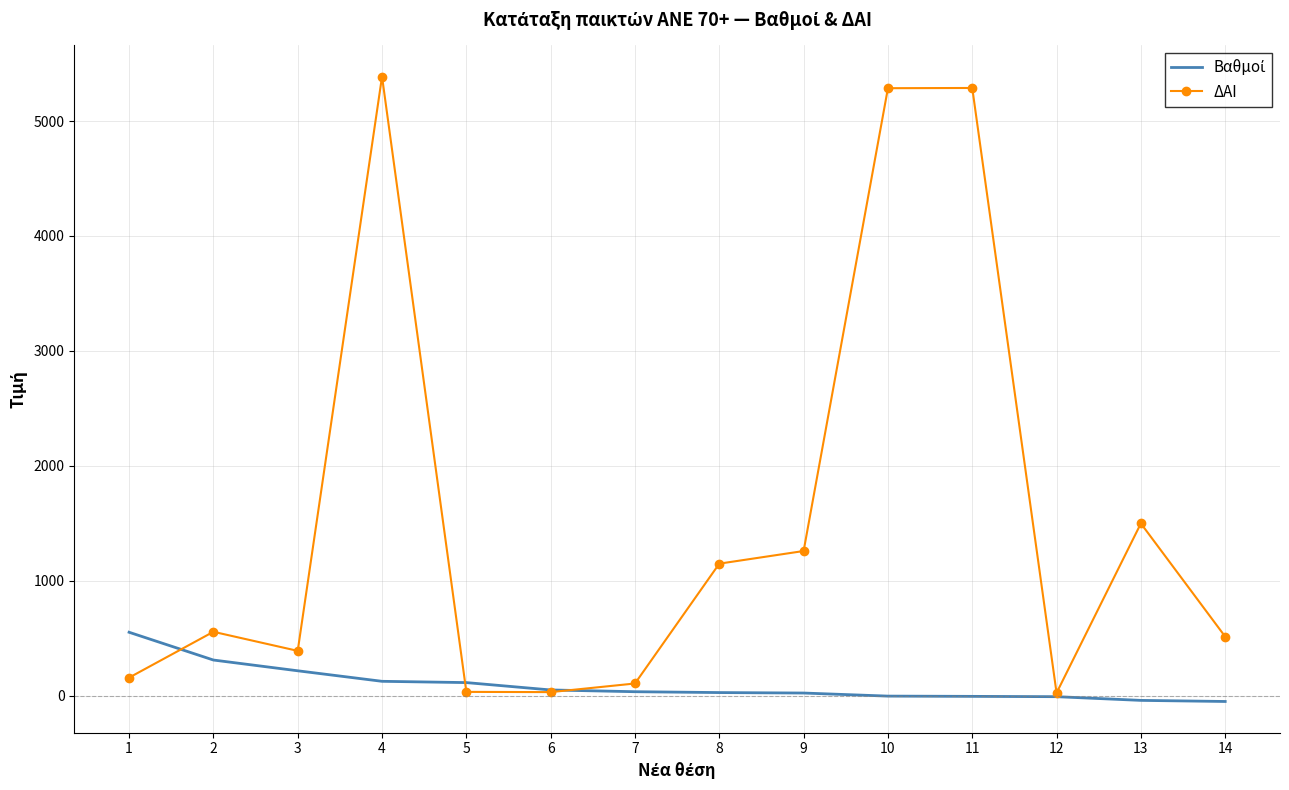

The value of ΔΑΙ at 3 is 389.0. True or false?

True